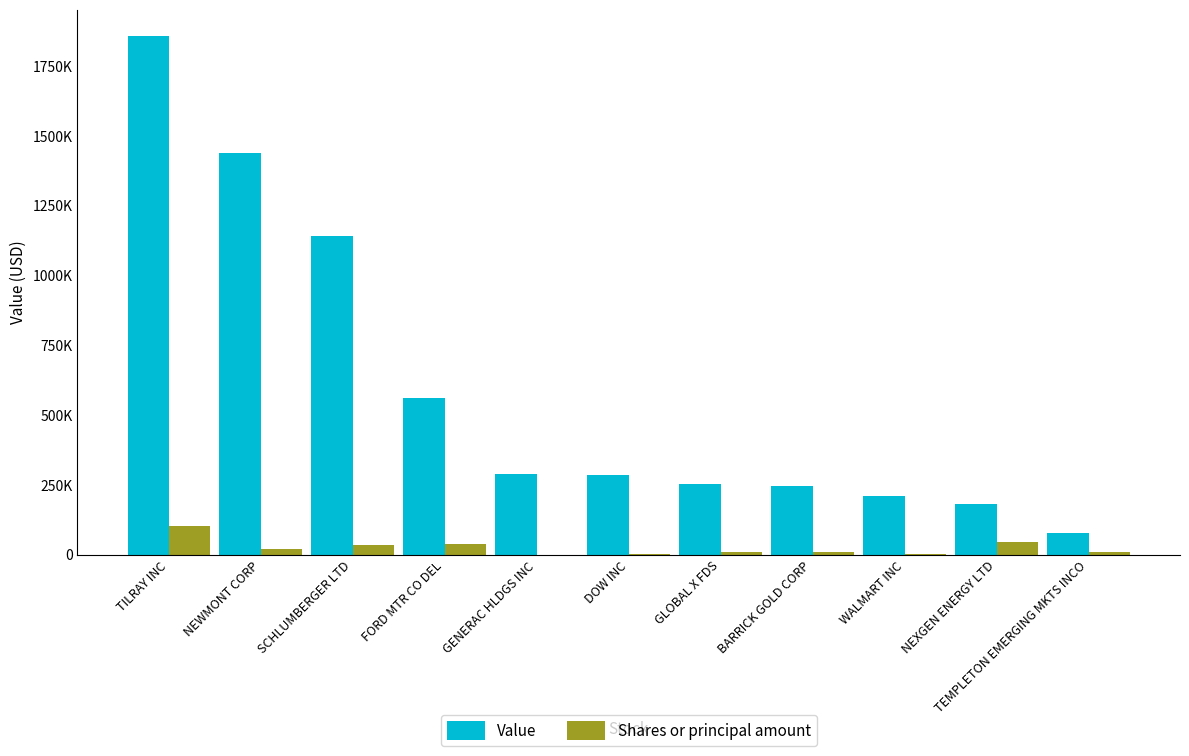

Are the bars horizontal?

No